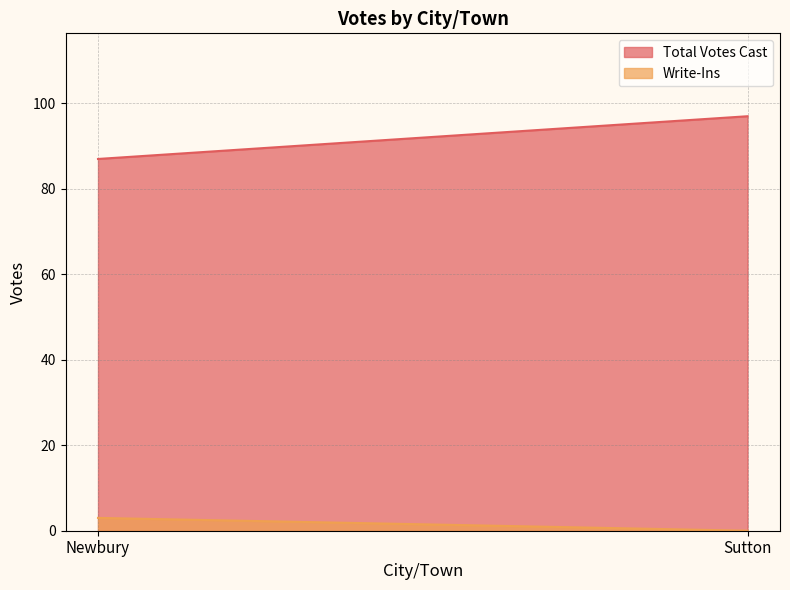

The value of Total Votes Cast at Sutton is 133. True or false?

False